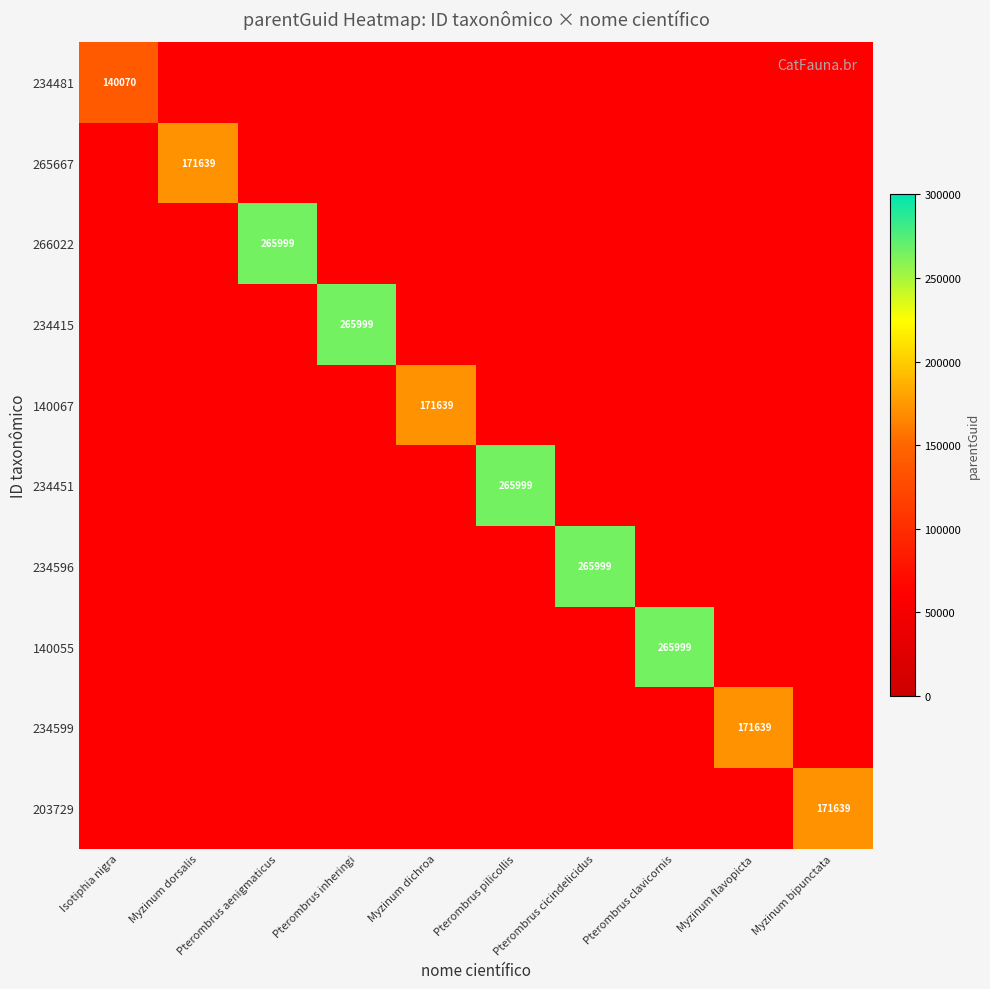

At which label does 140067 reach its minimum?

Isotiphia nigra